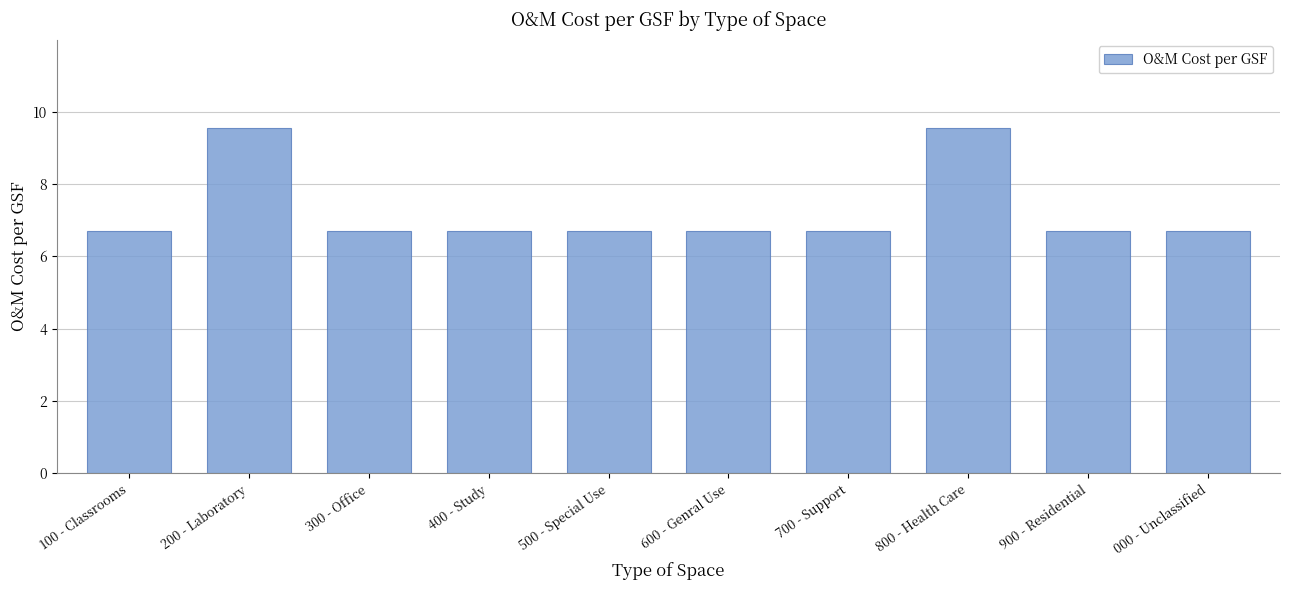

The chart shows a value of 6.7 at 700 - Support. True or false?

True